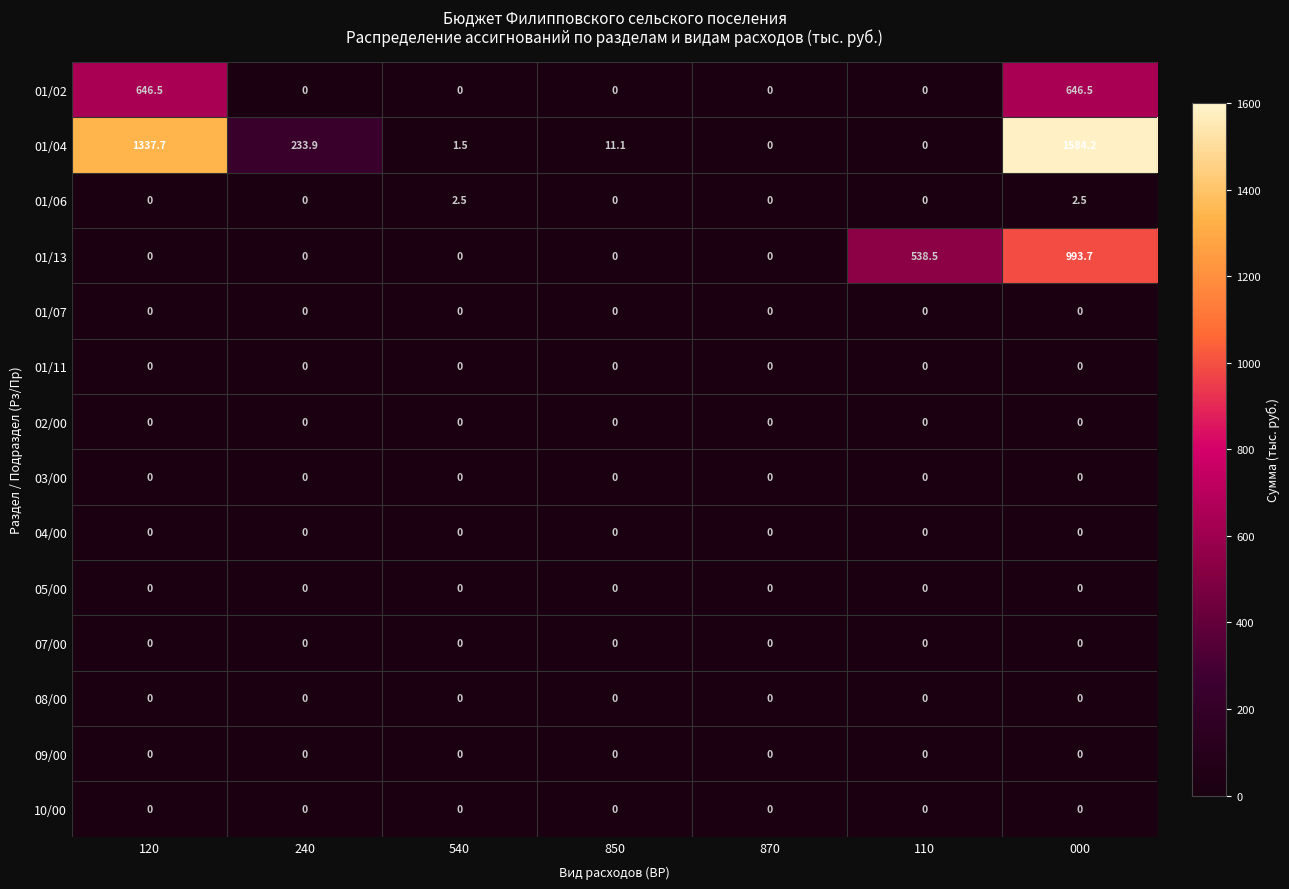

Between 850 and 000, which series saw the biggest shift?

01/04